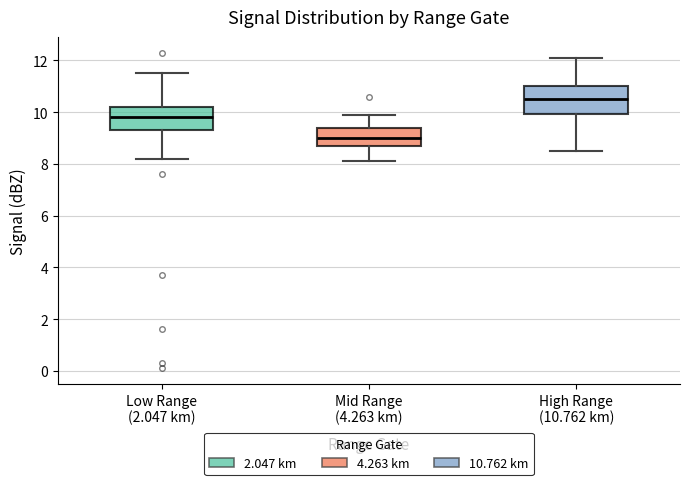

Where does the upper whisker of the box for Mid Range (4.263 km) end on the y-axis? The values are not printed on the chart, so give them approximately, as read against the axis.

10.0